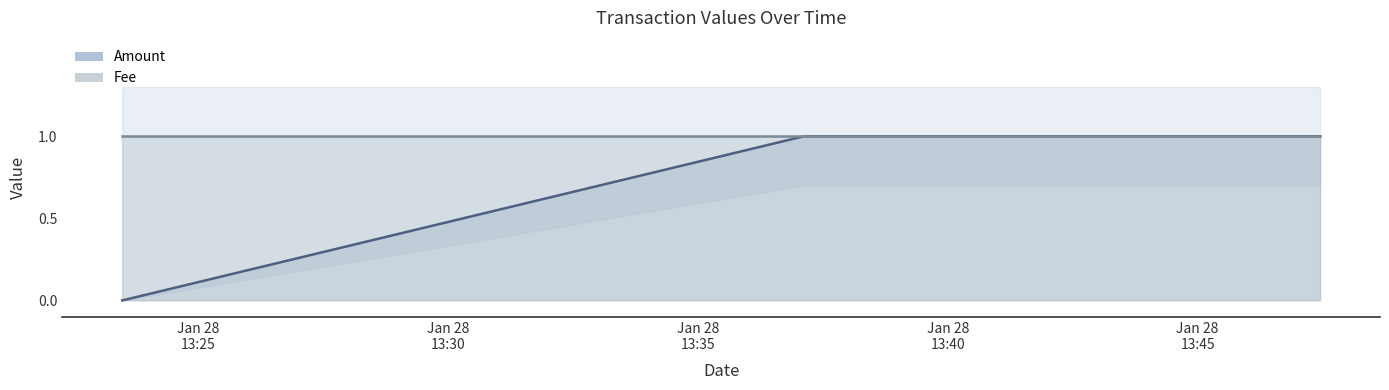

The chart shows a value of 0 at 2018-01-28 13:23:29. True or false?

False